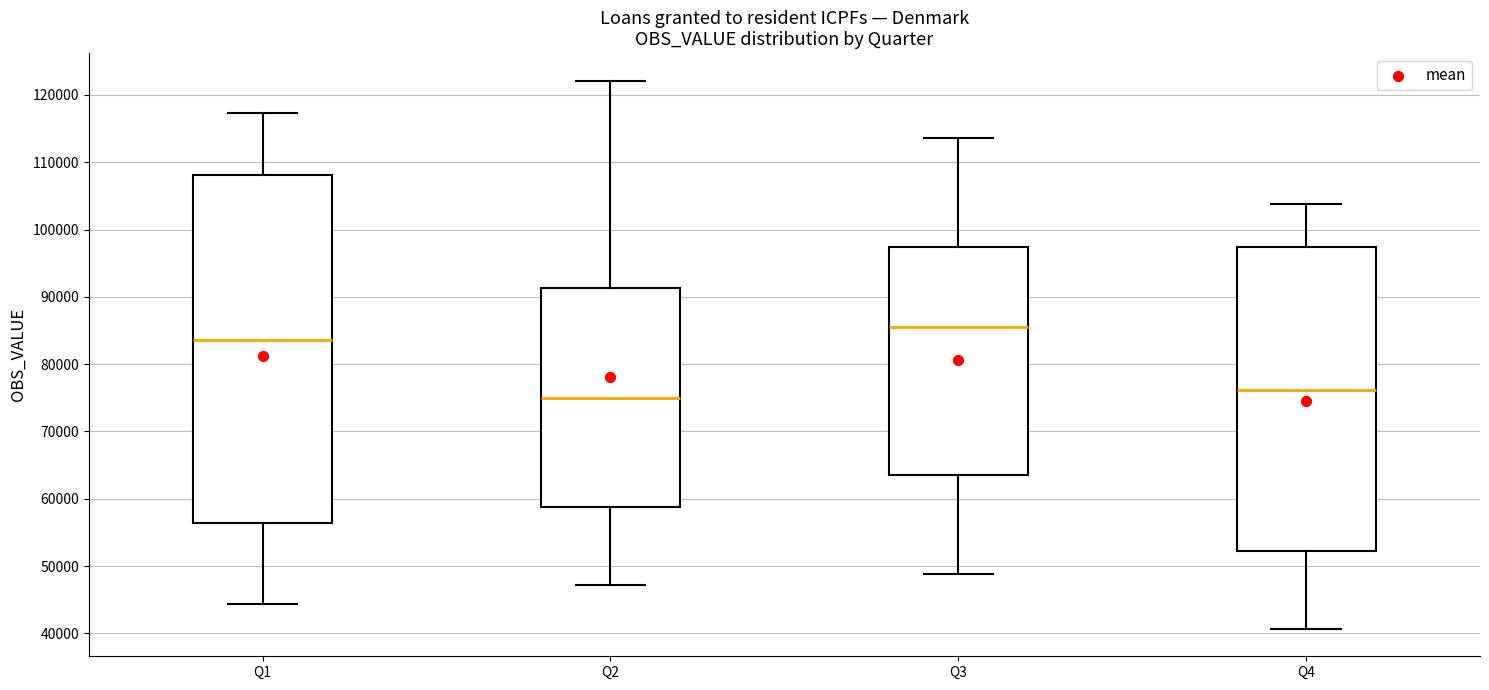

Comparing the boxes themselves (not the whiskers), which one is the tallest?

Q1